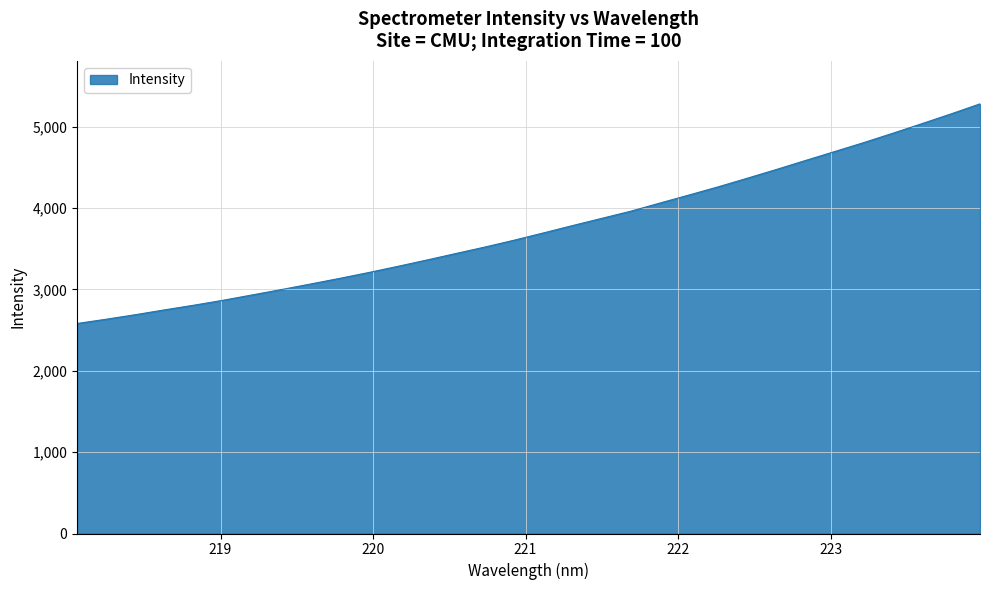

Count the number of data series in this chart.

1